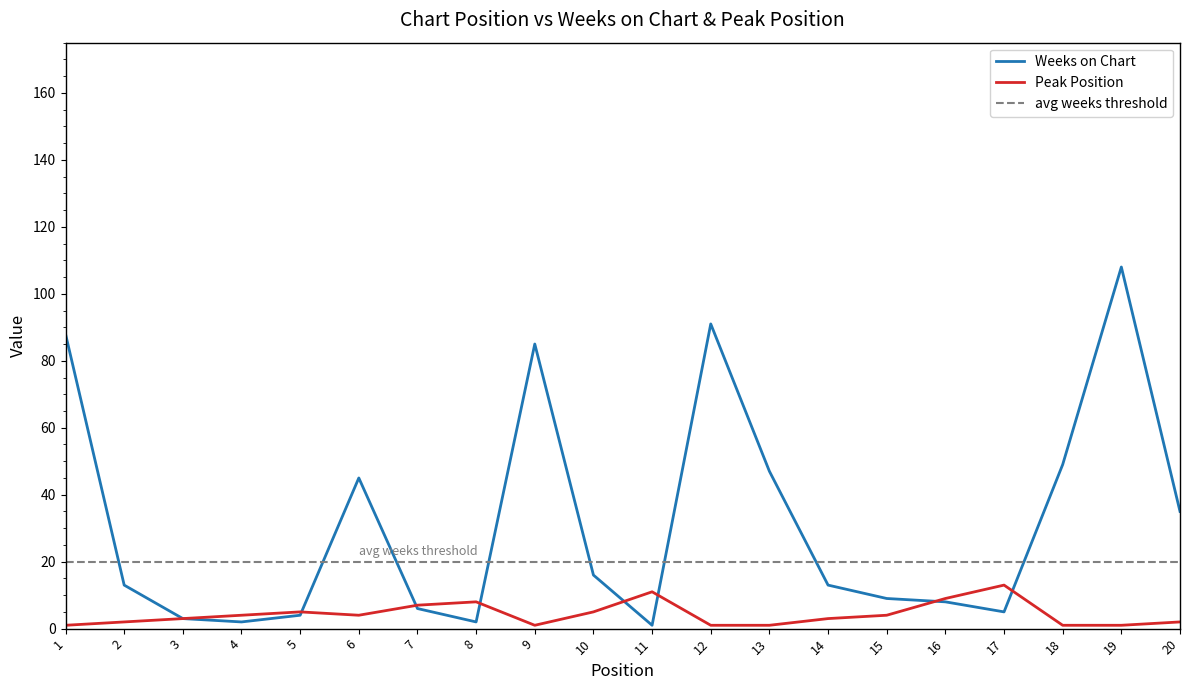

Where do Weeks on Chart and Peak Position first cross each other?

5 and 6